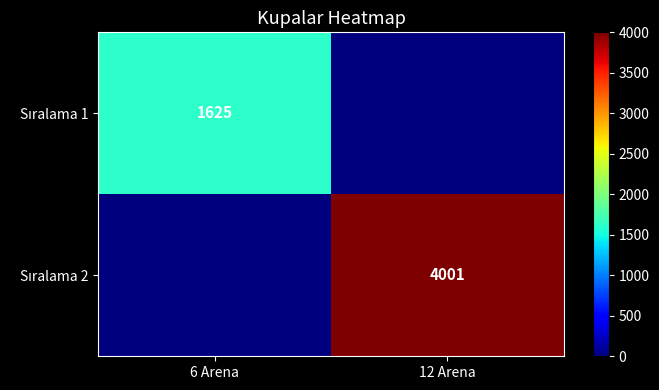

What is the difference between the Sıralama 2 values at 12 Arena and 6 Arena?

4001